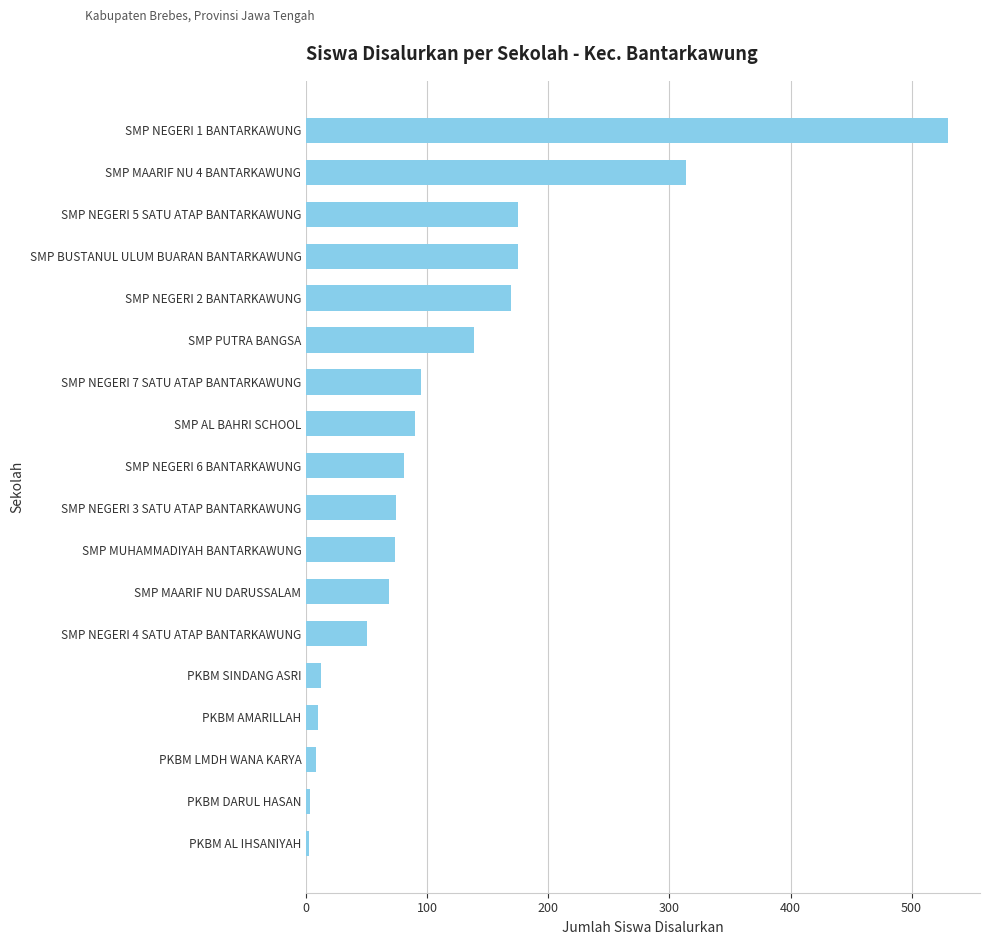

What is the difference between the maximum and minimum values?

528